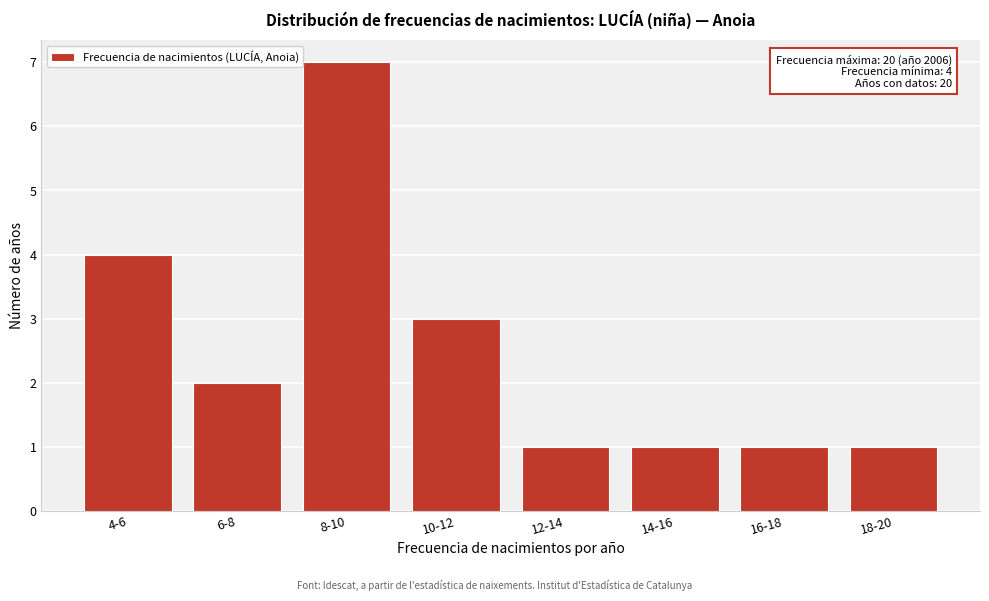

Reading left to right, list all the values displayed in this chart.

4-6=4	6-8=2	8-10=7	10-12=3	12-14=1	14-16=1	16-18=1	18-20=1